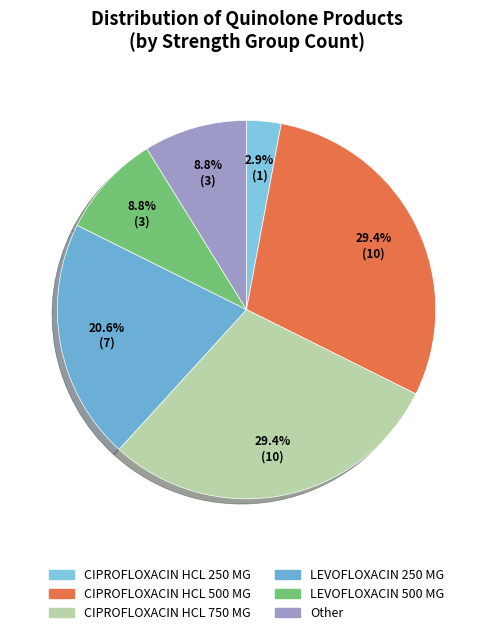

What percentage is NOT represented by CIPROFLOXACIN HCL 750 MG?

70.6%